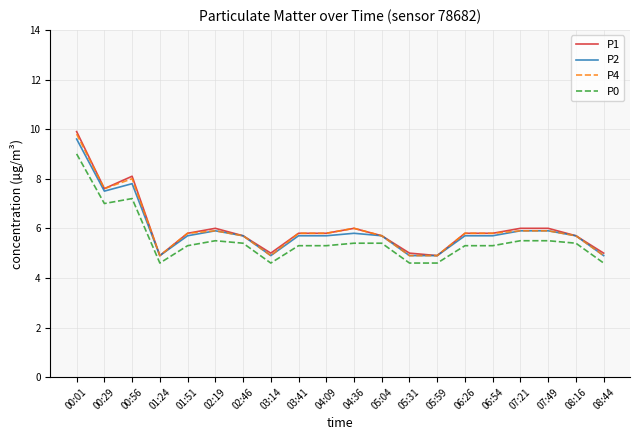

Reading left to right, list all the values displayed in this chart.

P1: 00:01=9.9	00:29=7.6	00:56=8.1	01:24=4.9	01:51=5.8	02:19=6.0	02:46=5.7	03:14=5.0	03:41=5.8	04:09=5.8	04:36=6.0	05:04=5.7	05:31=5.0	05:59=4.9	06:26=5.8	06:54=5.8	07:21=6.0	07:49=6.0	08:16=5.7	08:44=5.0
P2: 00:01=9.6	00:29=7.5	00:56=7.8	01:24=4.9	01:51=5.7	02:19=5.9	02:46=5.7	03:14=4.9	03:41=5.7	04:09=5.7	04:36=5.8	05:04=5.7	05:31=4.9	05:59=4.9	06:26=5.7	06:54=5.7	07:21=5.9	07:49=5.9	08:16=5.7	08:44=4.9
P4: 00:01=9.8	00:29=7.6	00:56=8.0	01:24=4.9	01:51=5.8	02:19=5.9	02:46=5.7	03:14=4.9	03:41=5.8	04:09=5.8	04:36=6.0	05:04=5.7	05:31=4.9	05:59=4.9	06:26=5.8	06:54=5.8	07:21=5.9	07:49=5.9	08:16=5.7	08:44=4.9
P0: 00:01=9.0	00:29=7.0	00:56=7.2	01:24=4.6	01:51=5.3	02:19=5.5	02:46=5.4	03:14=4.6	03:41=5.3	04:09=5.3	04:36=5.4	05:04=5.4	05:31=4.6	05:59=4.6	06:26=5.3	06:54=5.3	07:21=5.5	07:49=5.5	08:16=5.4	08:44=4.6